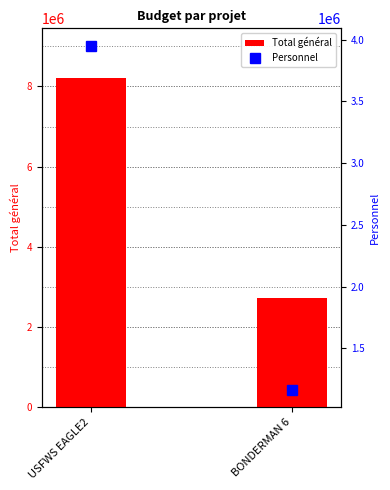

Reading right to left, extract all data points from this chart.

Total général: 2707662	8200078
Personnel: 1165992	3951143